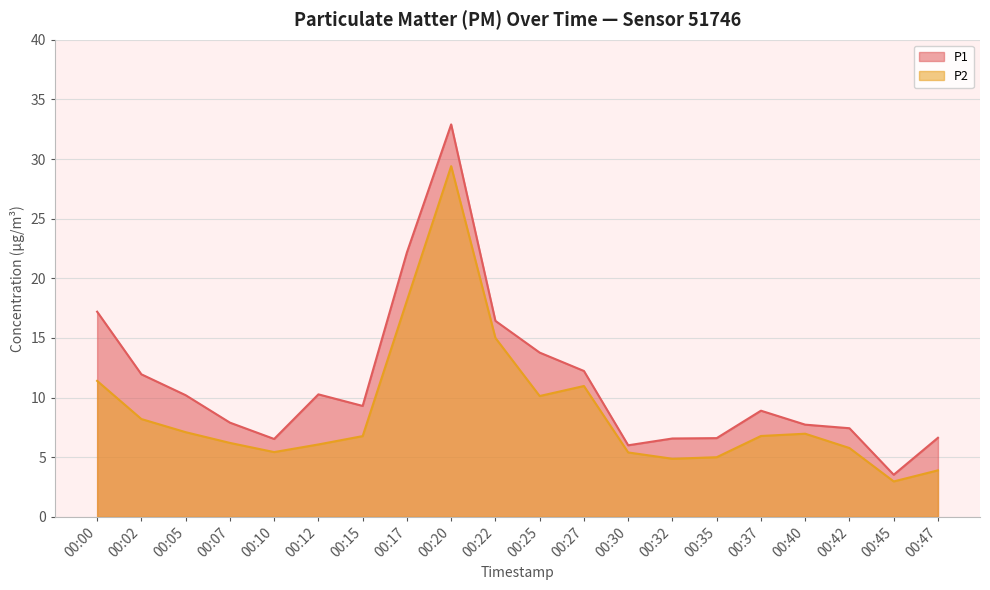

Count the number of categories in the chart.

20